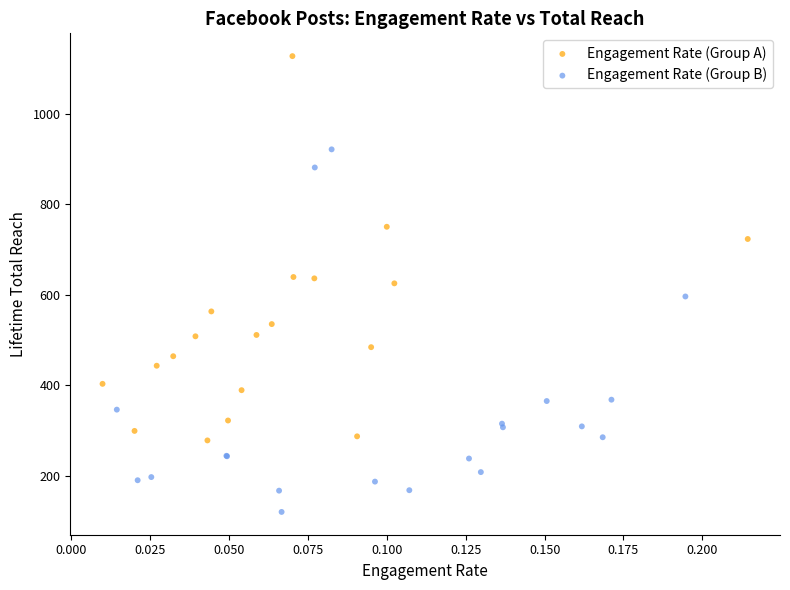

Which series contains the highest Y value?

Engagement Rate (Group A)